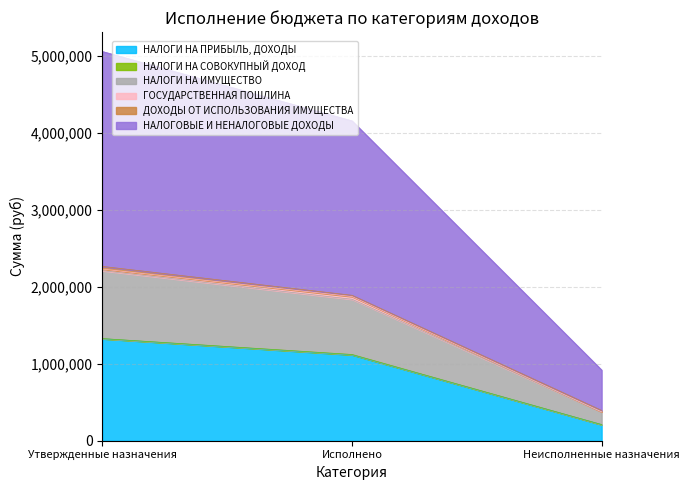

List the labels in order of НАЛОГОВЫЕ И НЕНАЛОГОВЫЕ ДОХОДЫ value, smallest first.

Неисполненные назначения, Исполнено, Утвержденные назначения